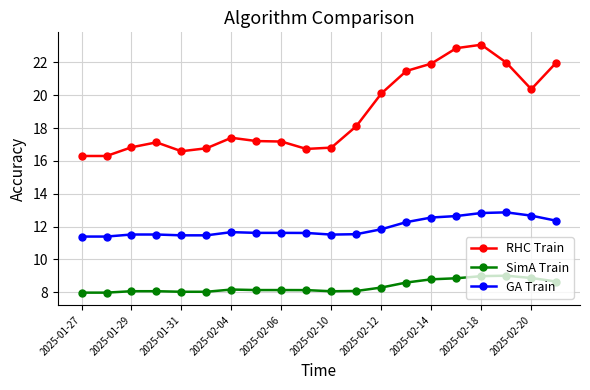

What is the difference between the maximum and minimum values in the RHC Train series?

6.8